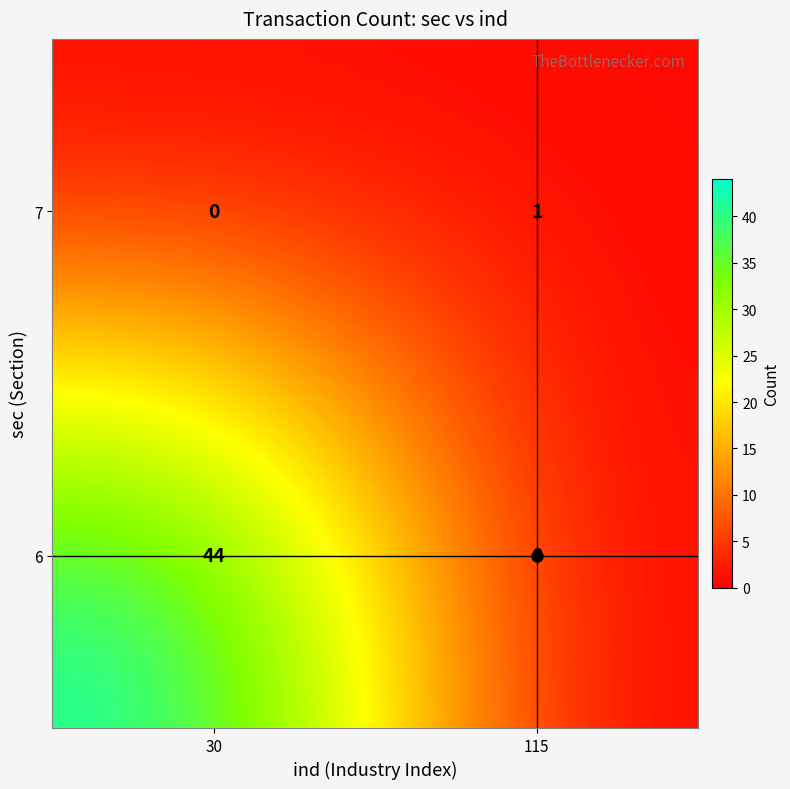

Rank the series at 115 from highest to lowest value.

7, 6